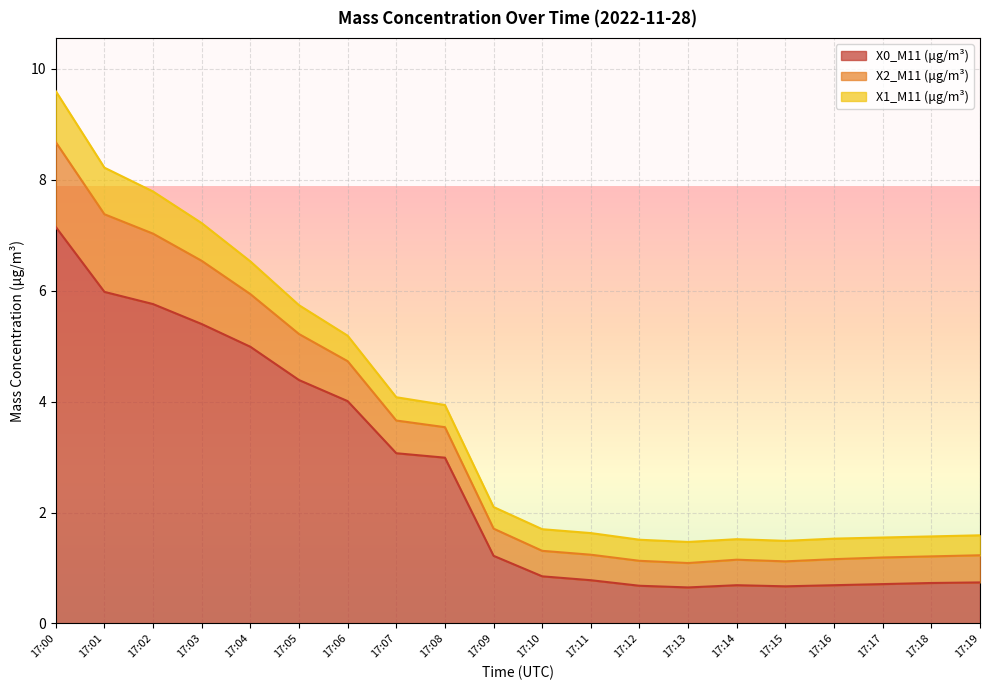

What is the smallest value displayed?

0.4